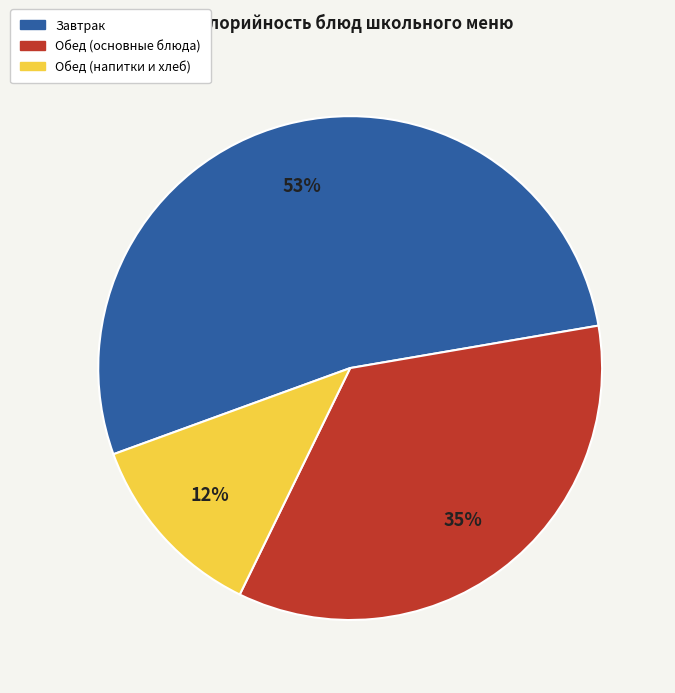

Between Обед (основные блюда) and Обед (напитки и хлеб), which is larger?

Обед (основные блюда)